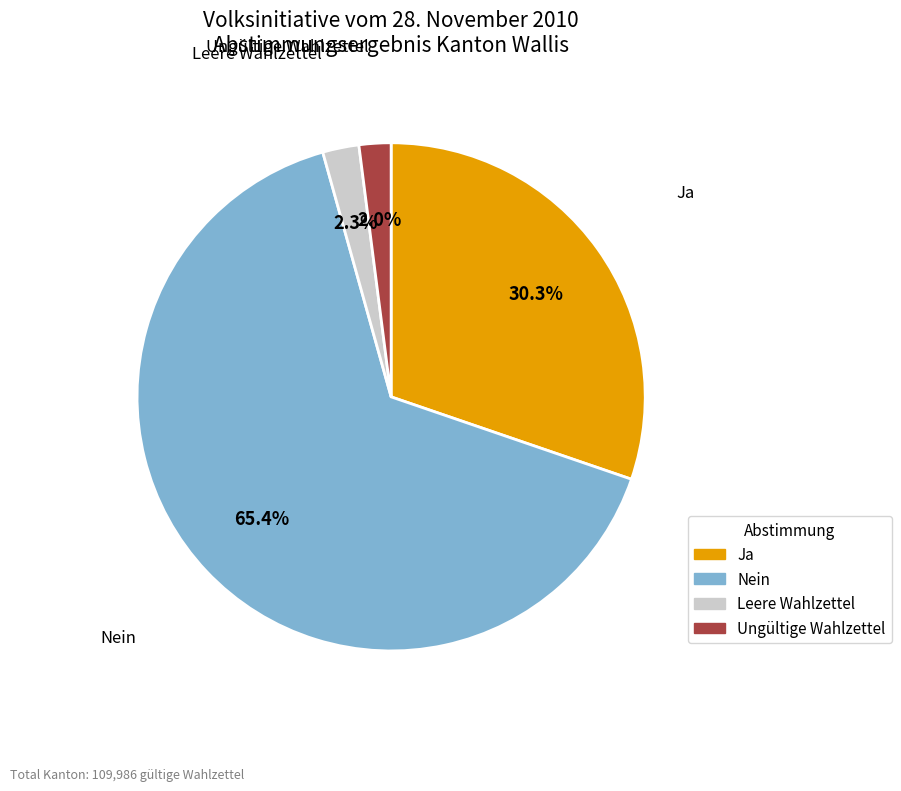

To the nearest percent, what is the difference between the largest and smallest slice percentages?

63%